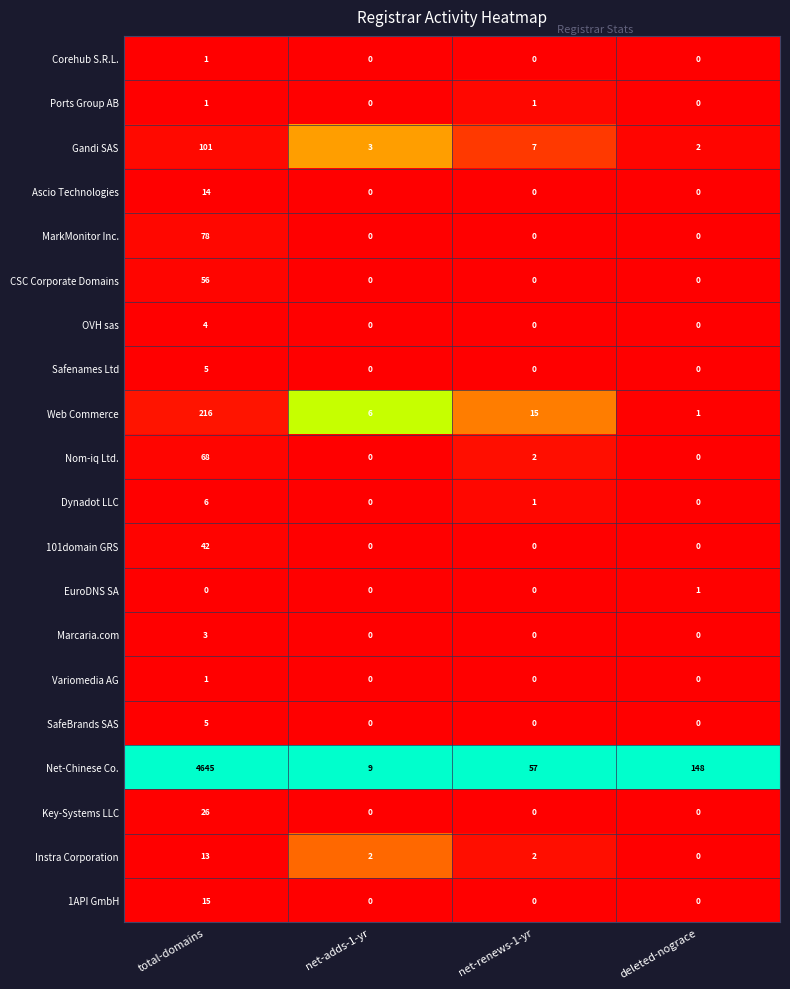

At which label does Dynadot LLC first exceed 1?

total-domains